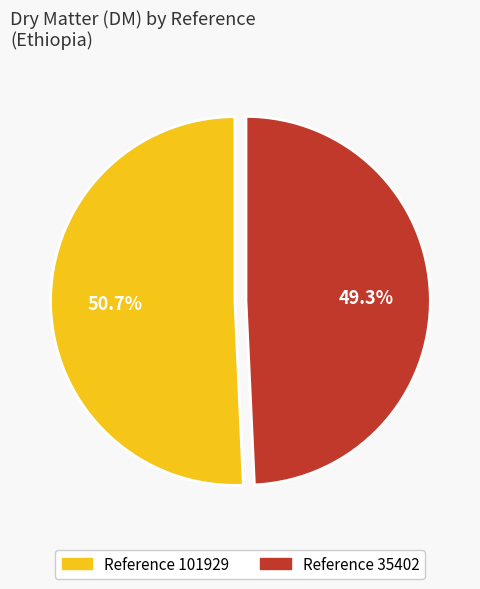

Does any single category account for the majority?

Yes